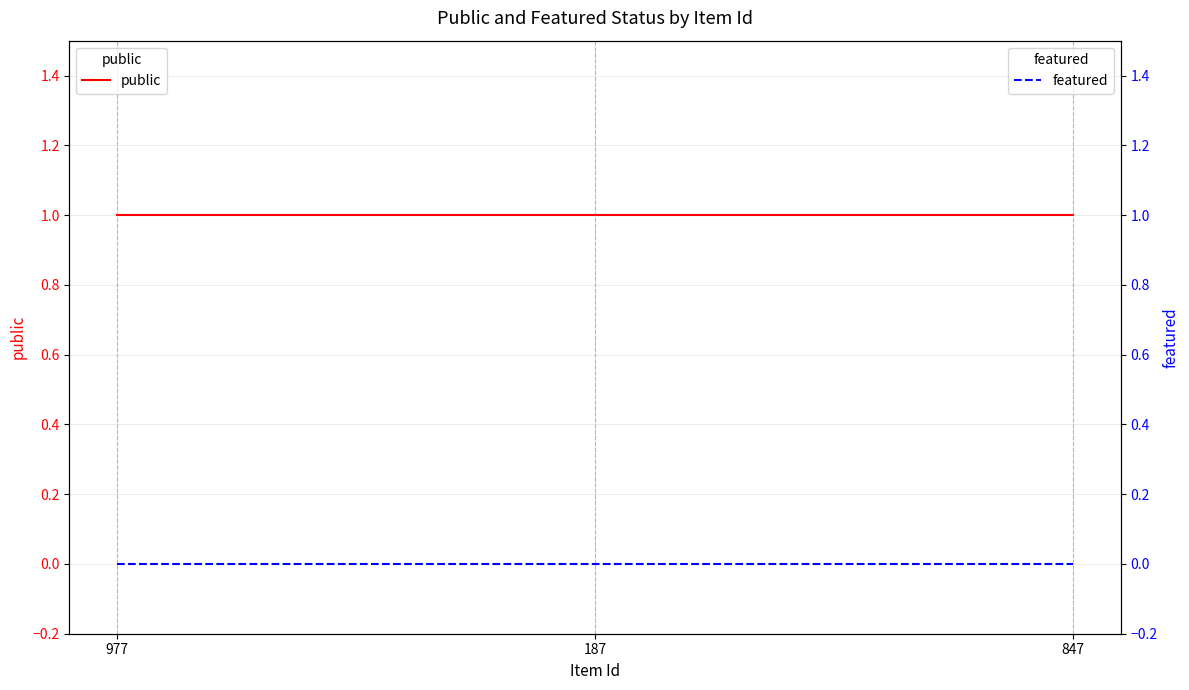

At which category does the chart reach its minimum across all series?

977